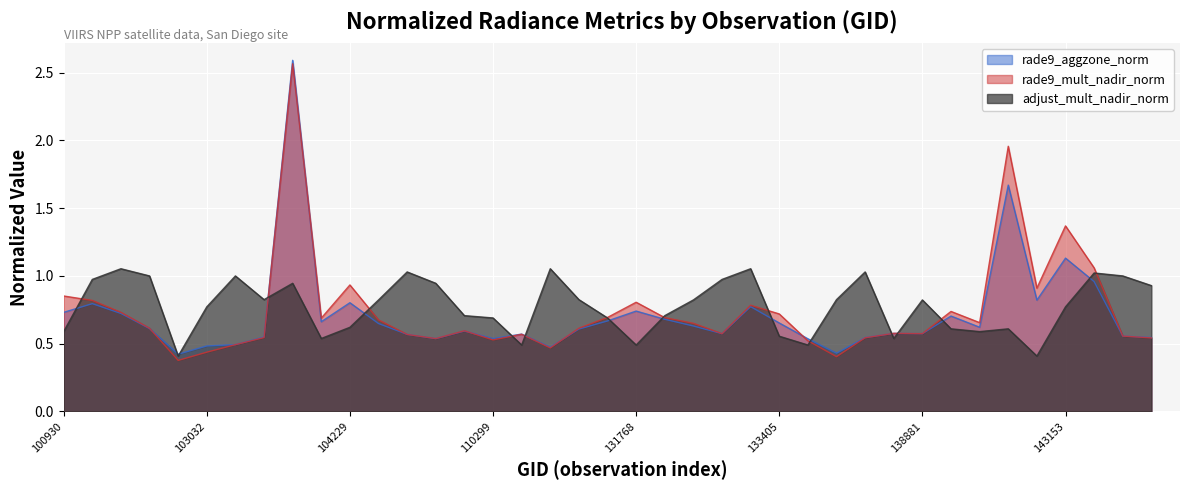

At which label does adjust_mult_nadir_norm reach its peak?

102671